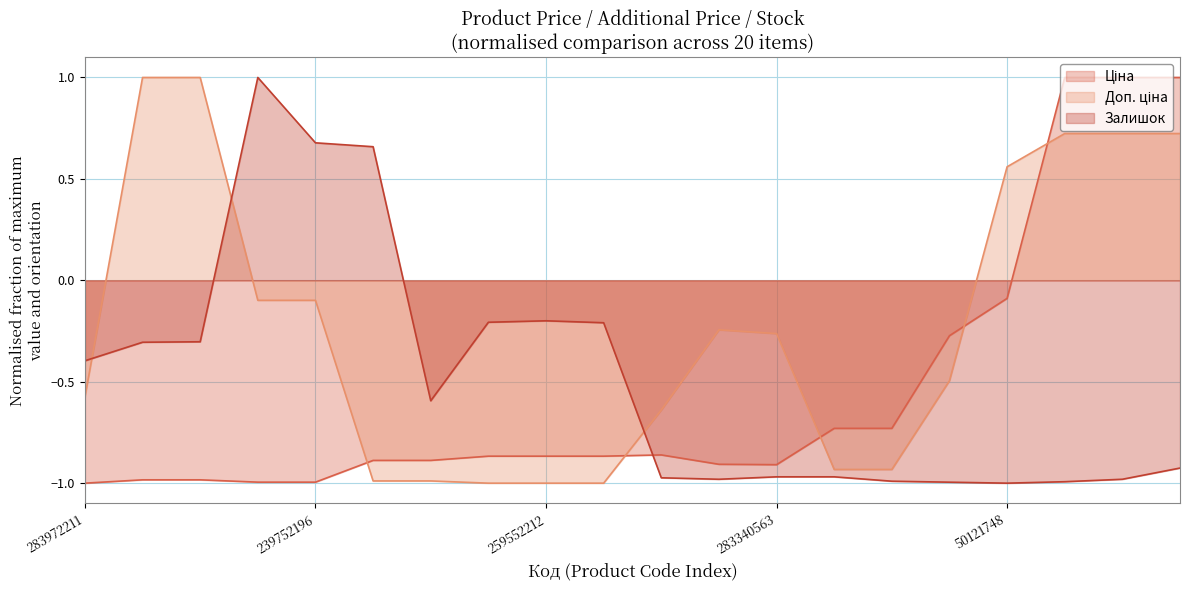

Is it true that Доп. ціна equals -0.1 at 239752196?

True